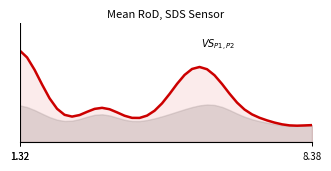

What is the value of the 24th point from the left?

2.4